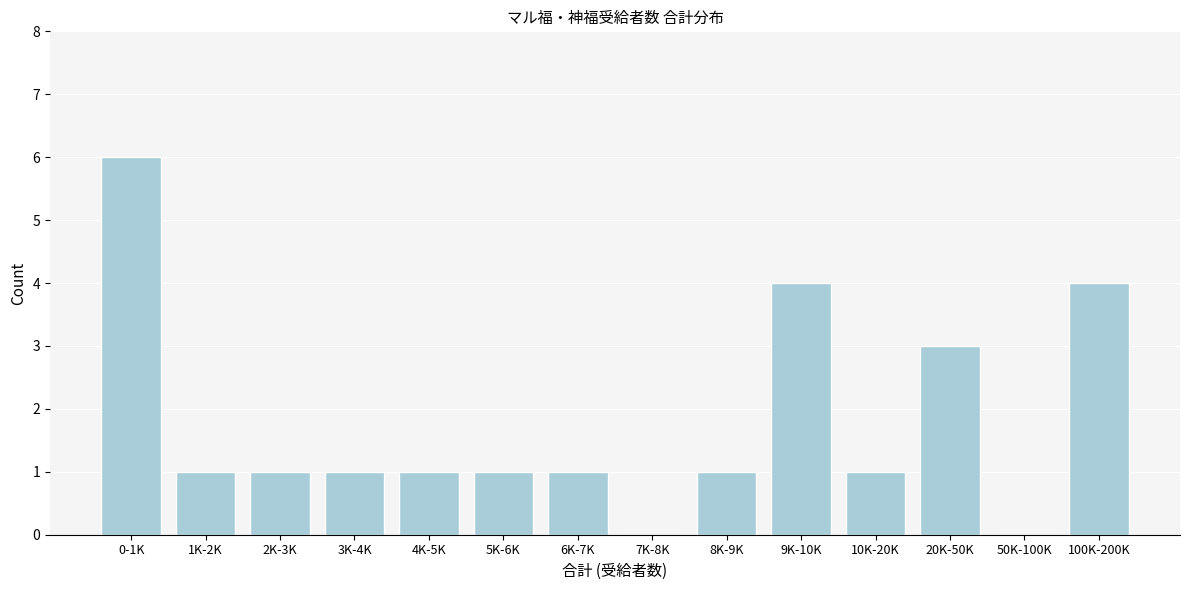

Reading left to right, transcribe all the data shown in this chart.

0-1K=6	1K-2K=1	2K-3K=1	3K-4K=1	4K-5K=1	5K-6K=1	6K-7K=1	7K-8K=0	8K-9K=1	9K-10K=4	10K-20K=1	20K-50K=3	50K-100K=0	100K-200K=4